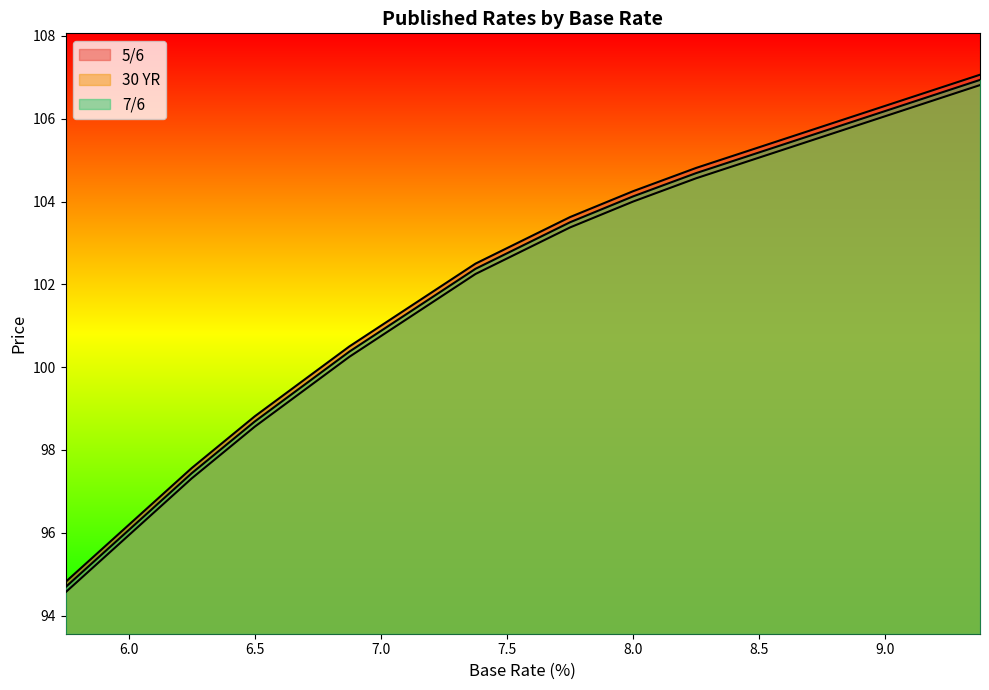

List the series in order of their overall mean, highest first.

5/6, 7/6, 30 YR